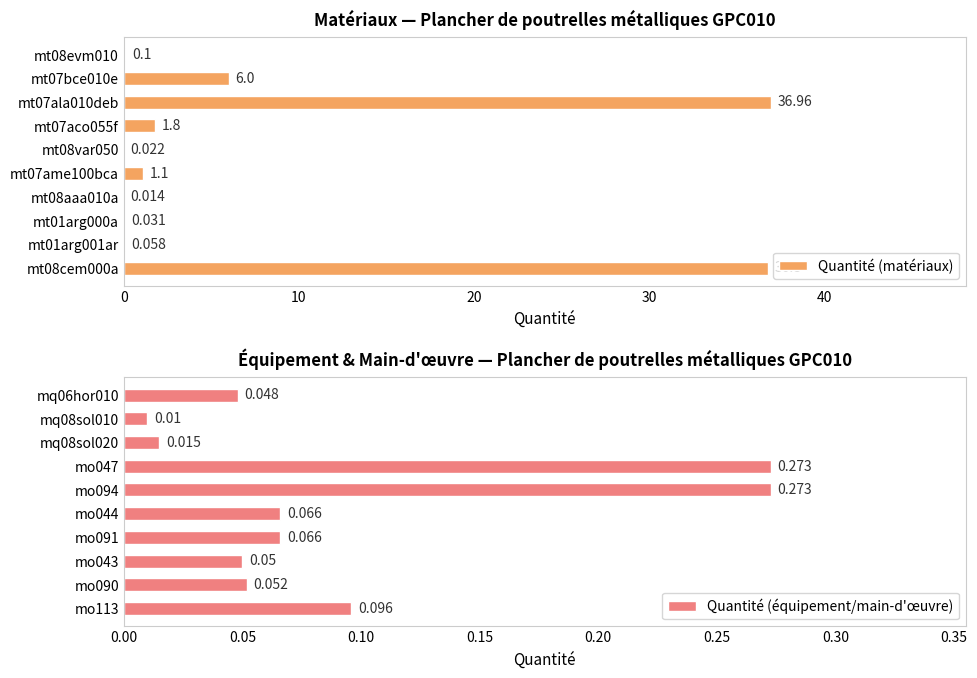

At how many categories does at least one series exceed 23?

2